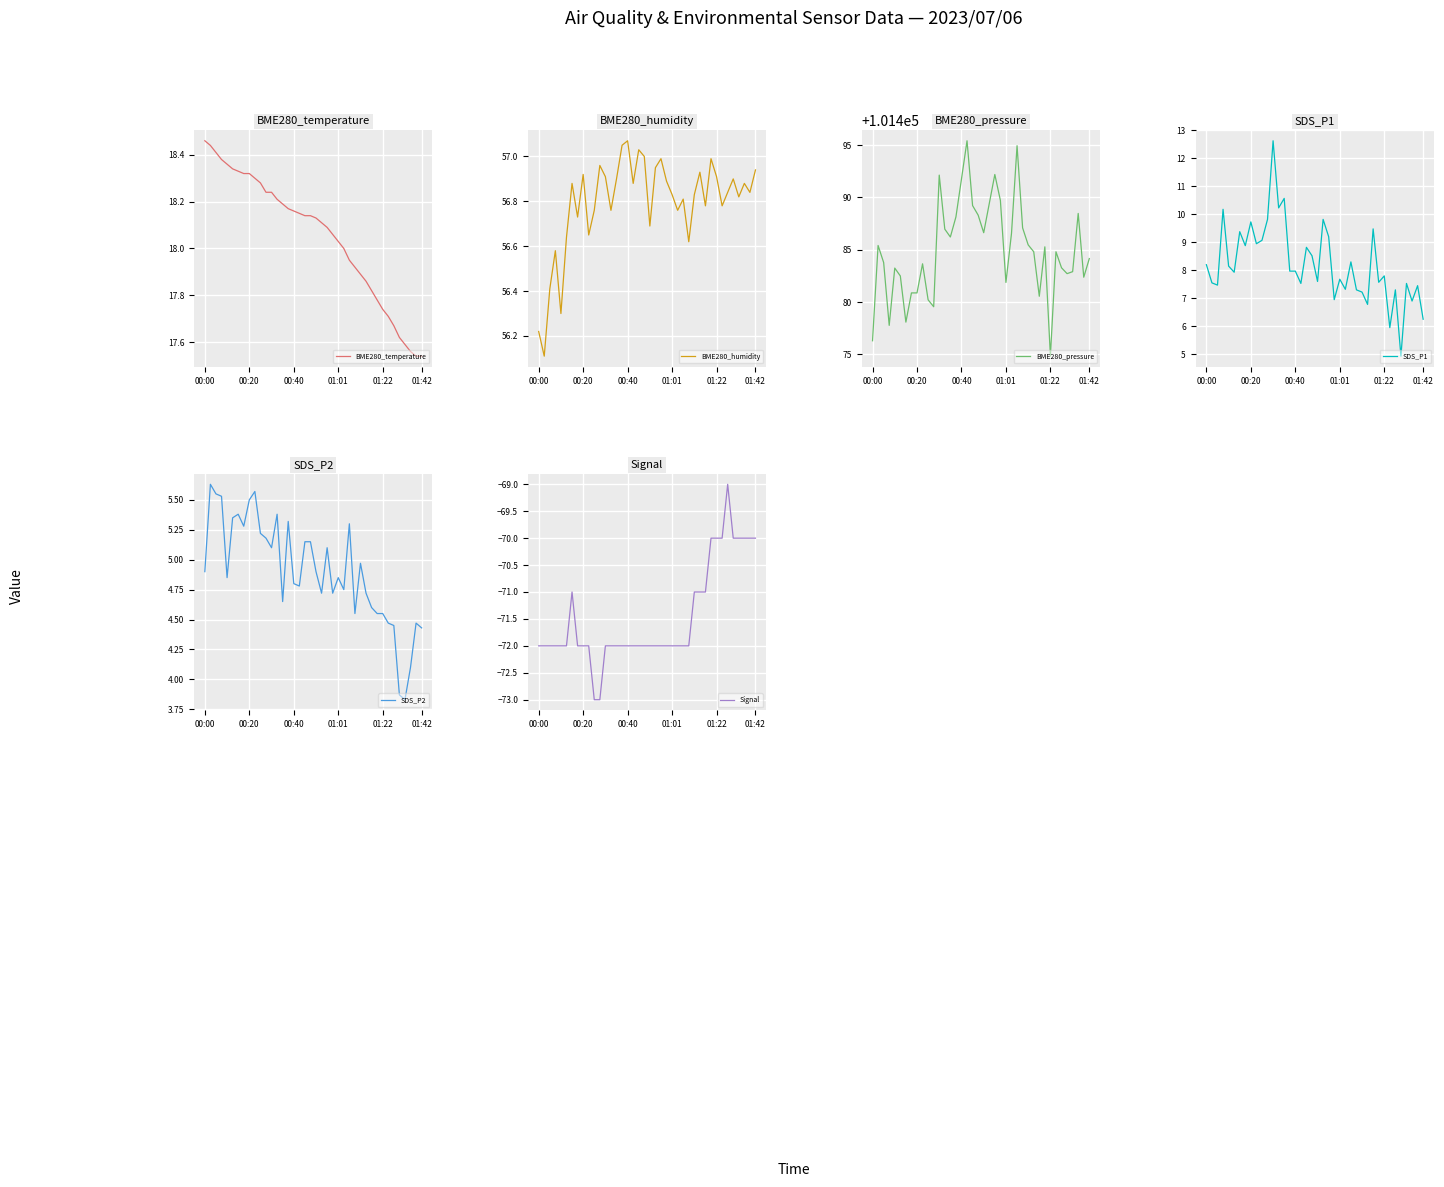

At which label does SDS_P2 first exceed 4?

00:00